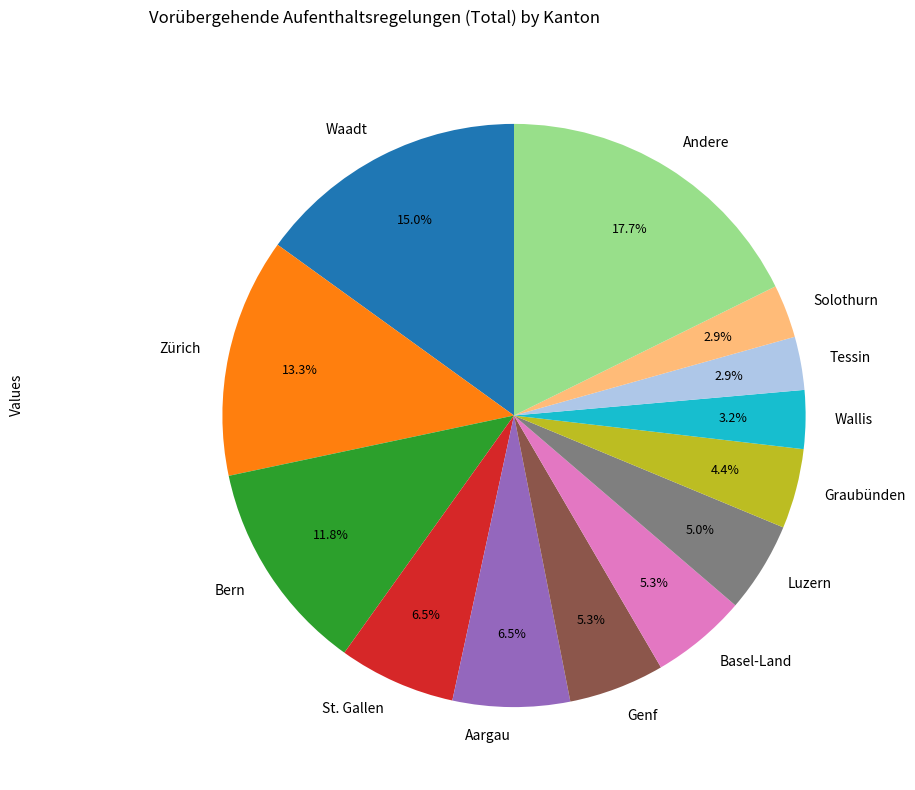

What percentage is NOT represented by Bern?

88.2%